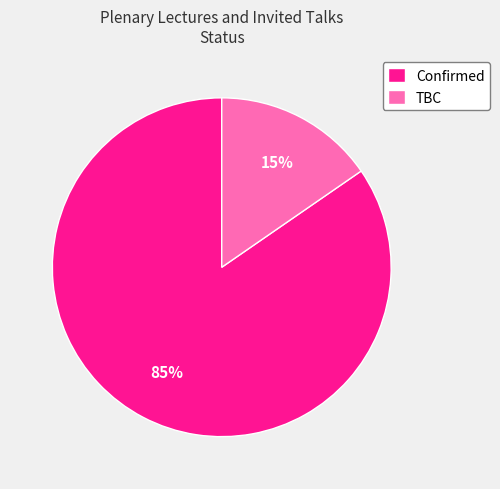

Is it true that Confirmed is 85% of the pie?

True